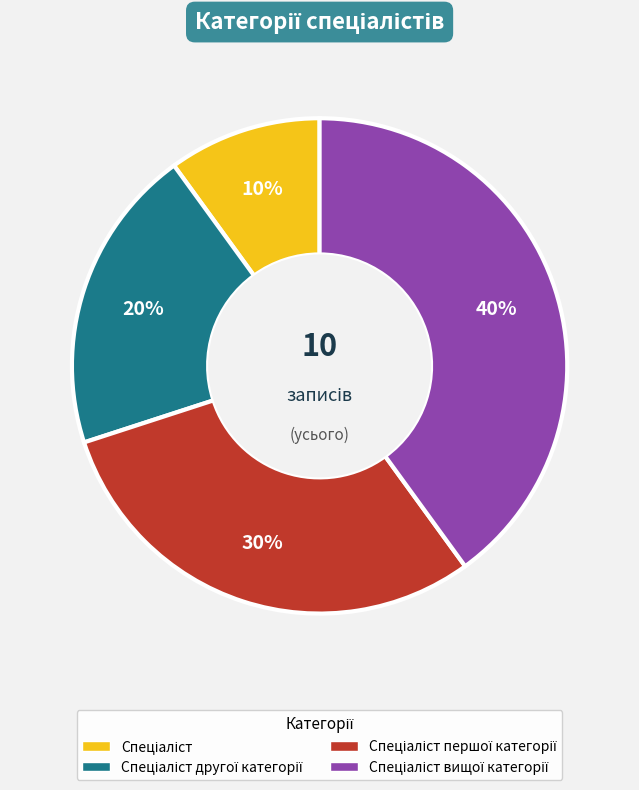

To the nearest percent, what is the average slice percentage?

25%